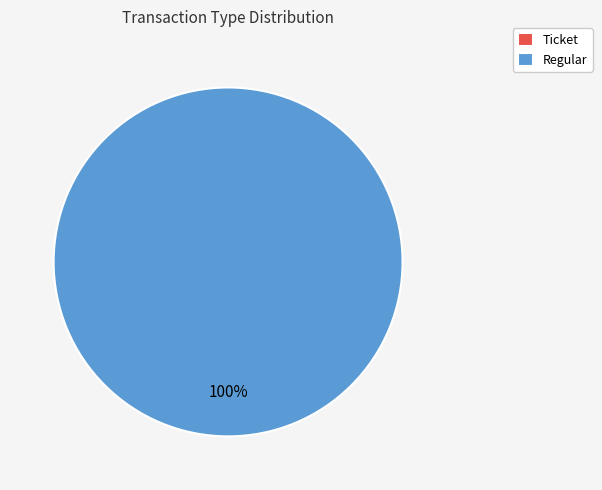

True or false: Regular accounts for 99% of the total.

False